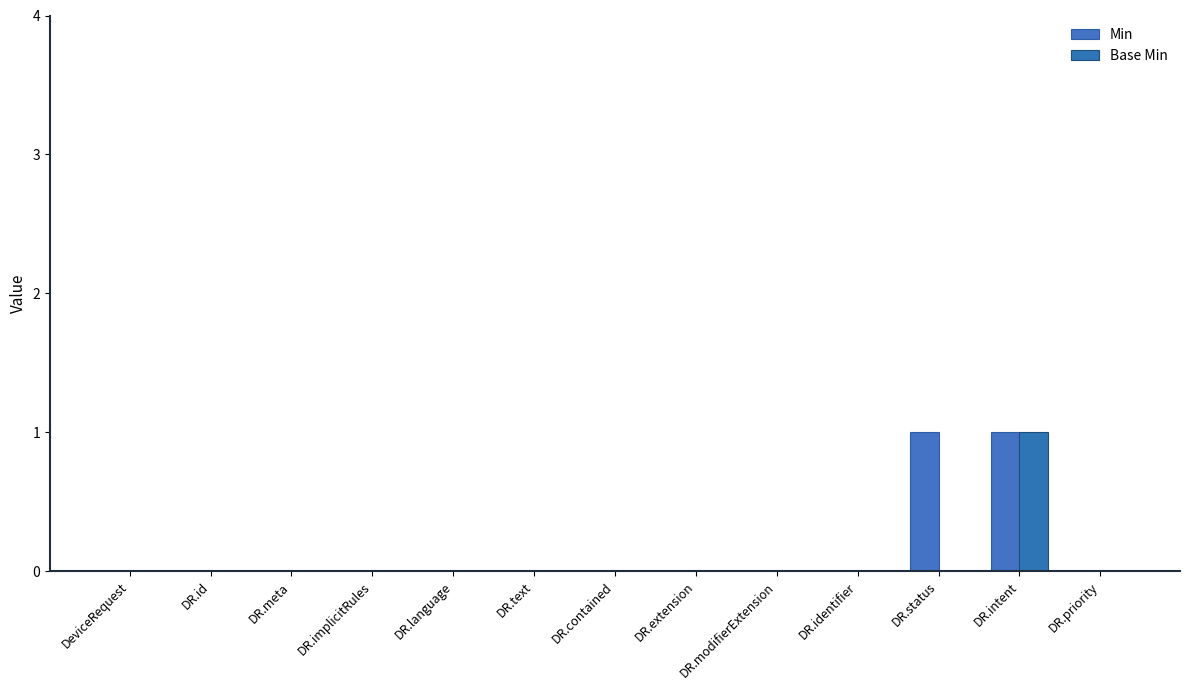

Between DR.text and DR.status, which series saw the biggest shift?

Min